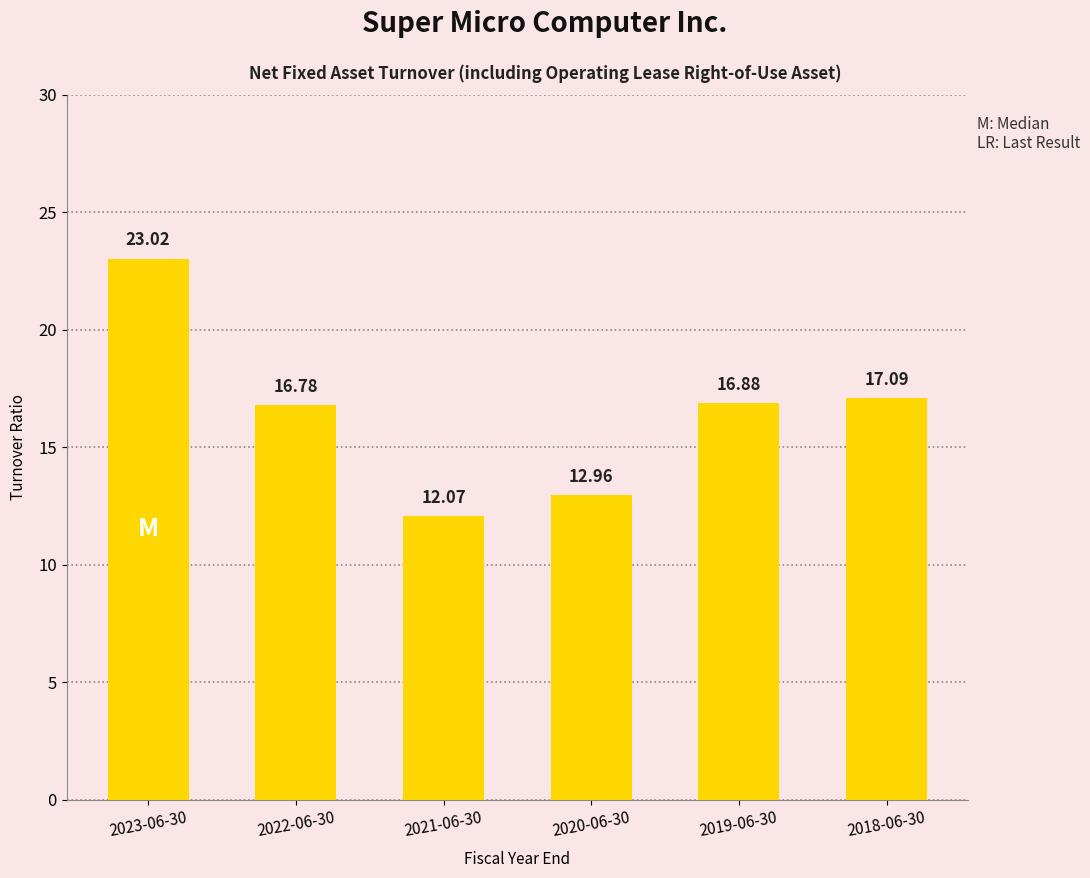

What is the difference between the values at 2020-06-30 and 2023-06-30?

10.1